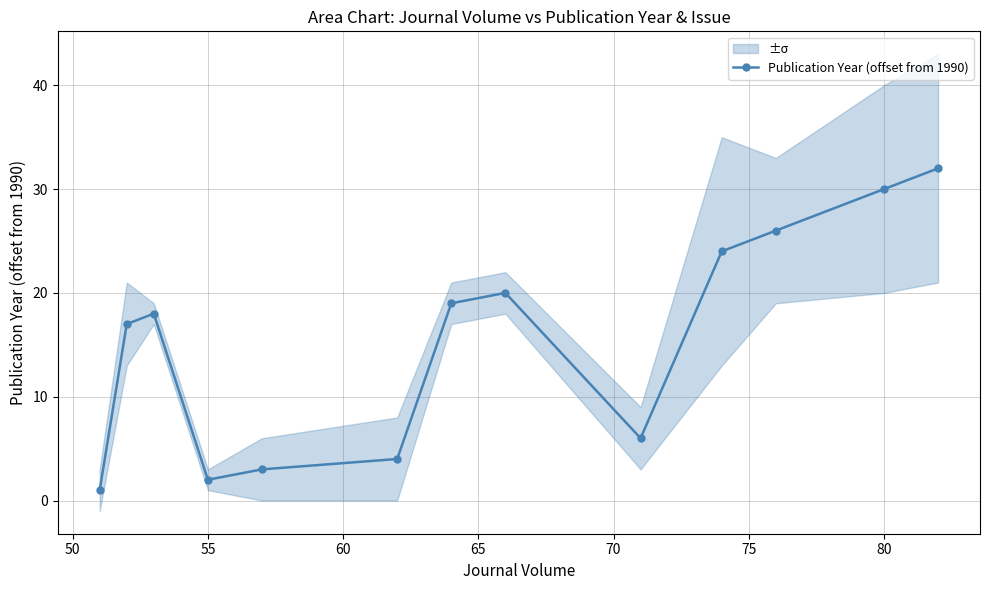

How many interior local peaks does the Publication Year (offset from 1990) series have?

2